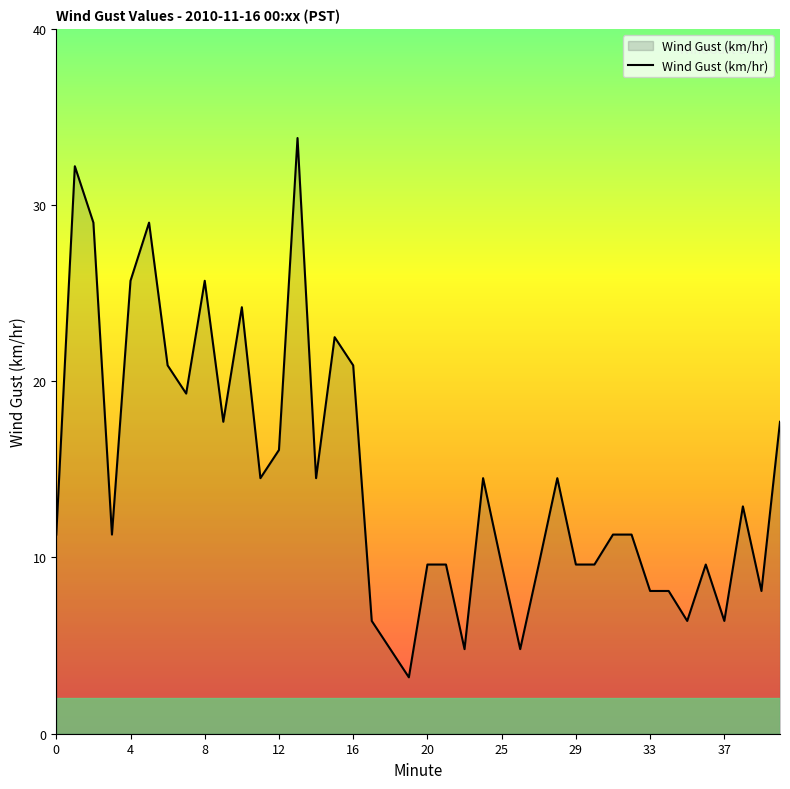

What is the difference between the maximum and minimum values?

30.6